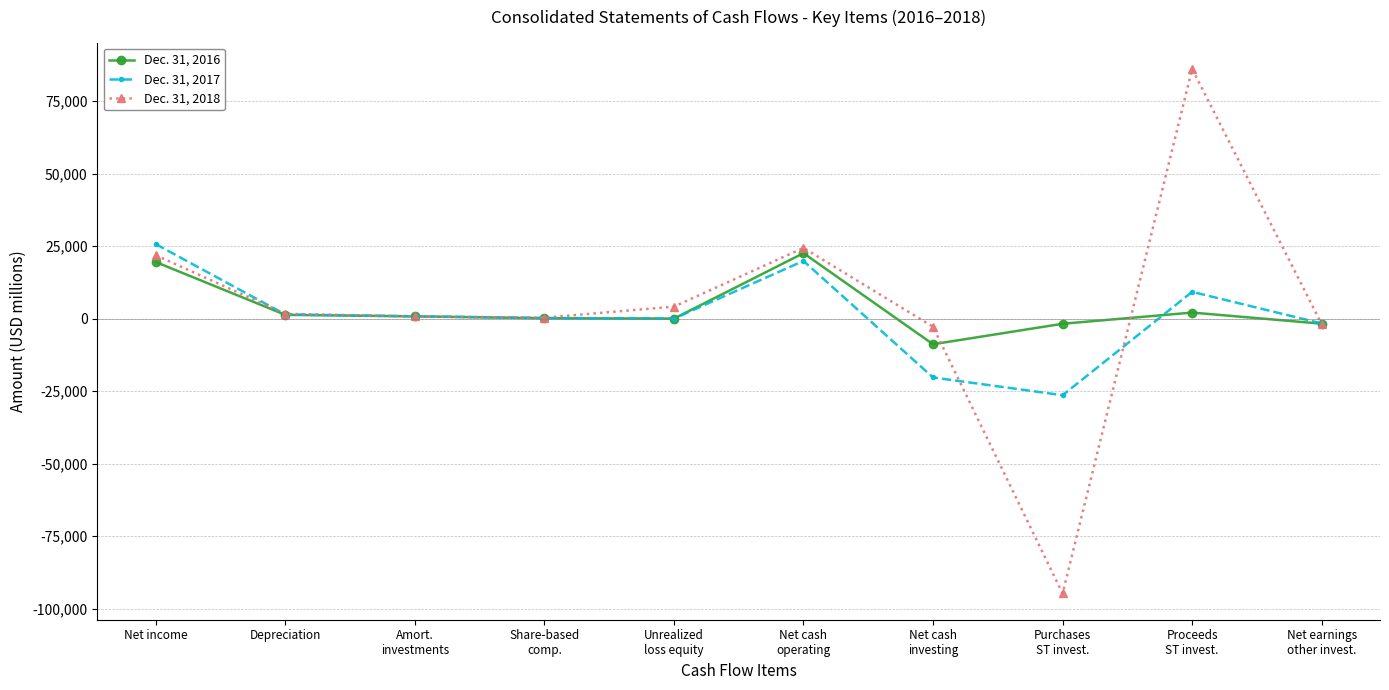

Is the value of Dec. 31, 2018 at Unrealized
loss equity greater than the value of Dec. 31, 2016 at Purchases
ST invest.?

Yes